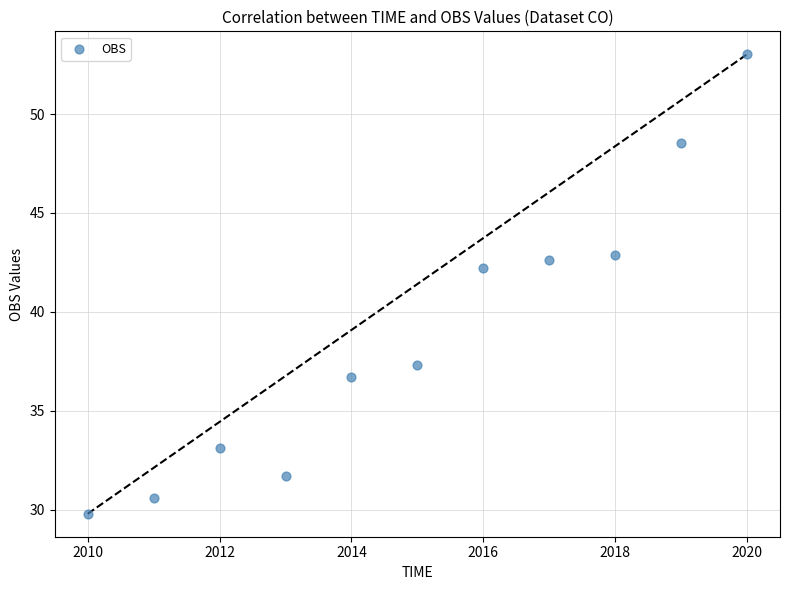

What Y value in the scatter plot is closest to 41?

42.2